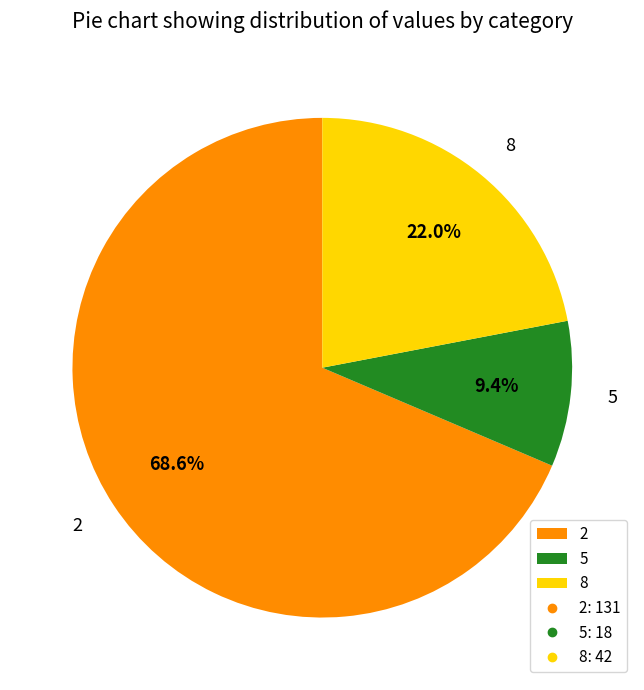

How much of the chart is everything except 2?

31.4%